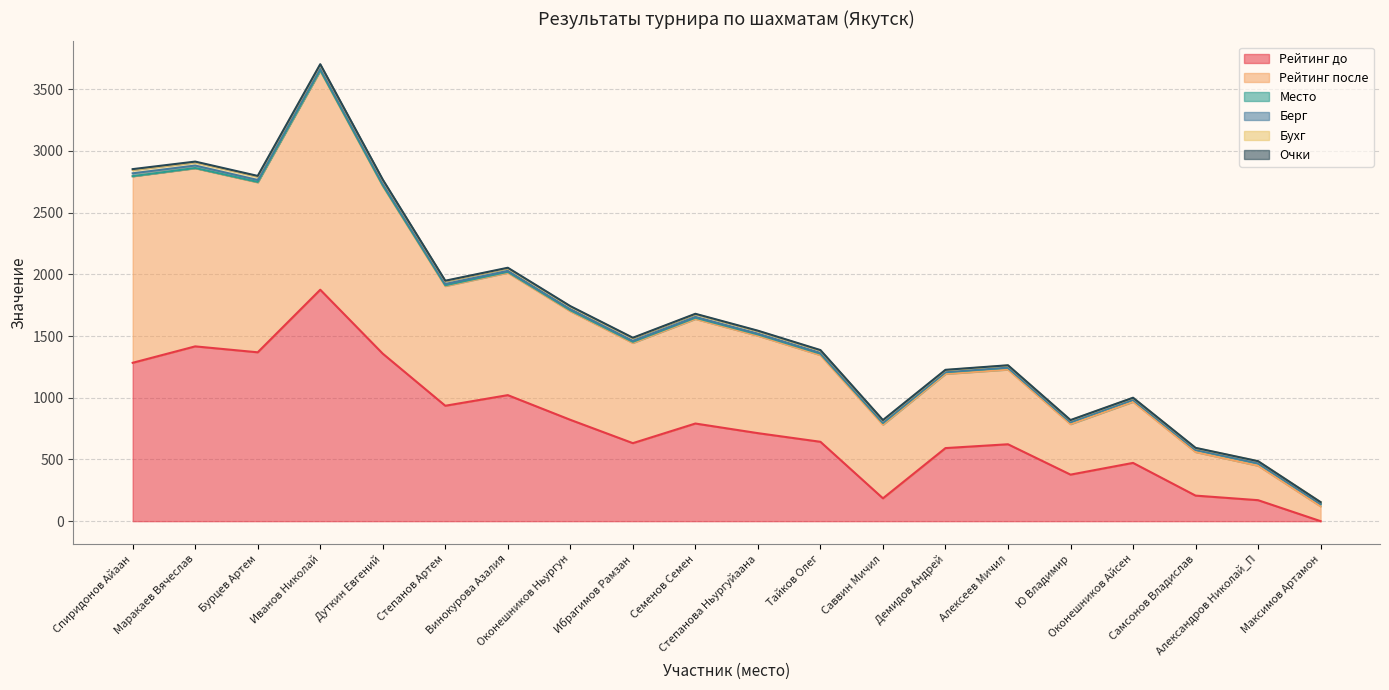

At which category does Рейтинг после reach its first local valley?

Бурцев Артем